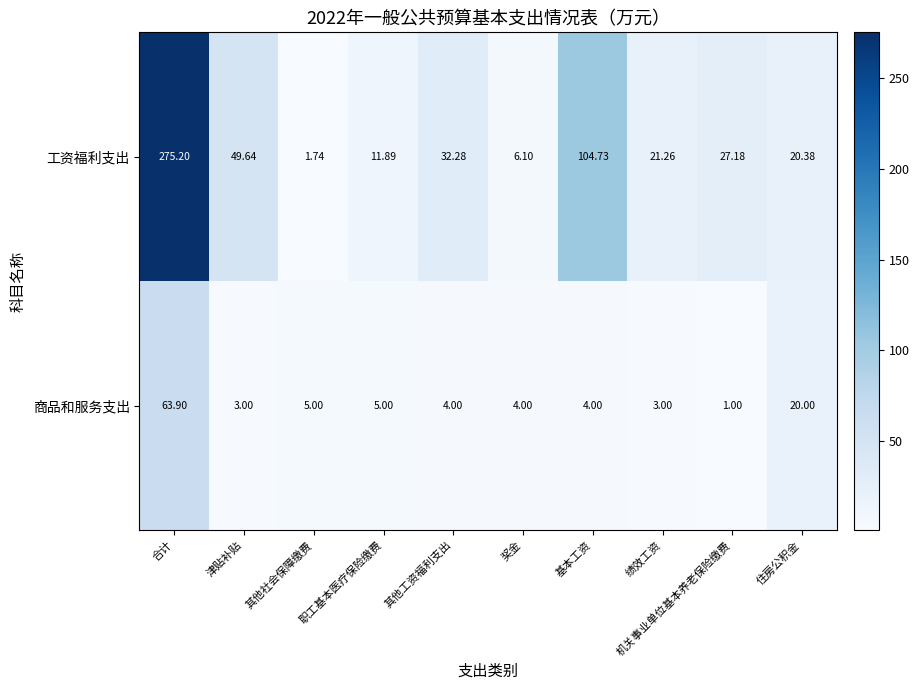

At which category is the sum across all series the highest?

合计